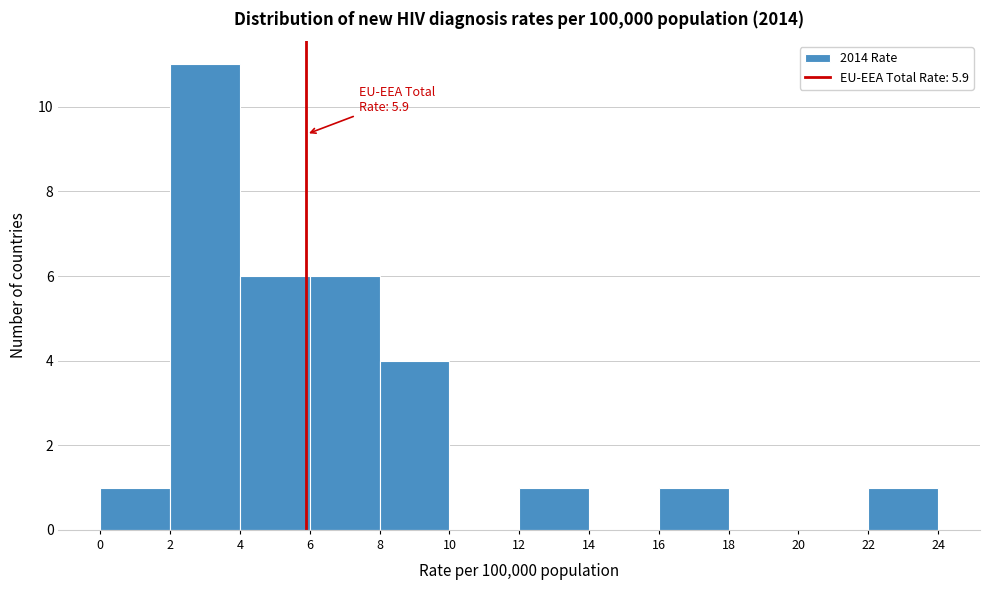

Which range on the x-axis has the tallest bar?

2 to 4